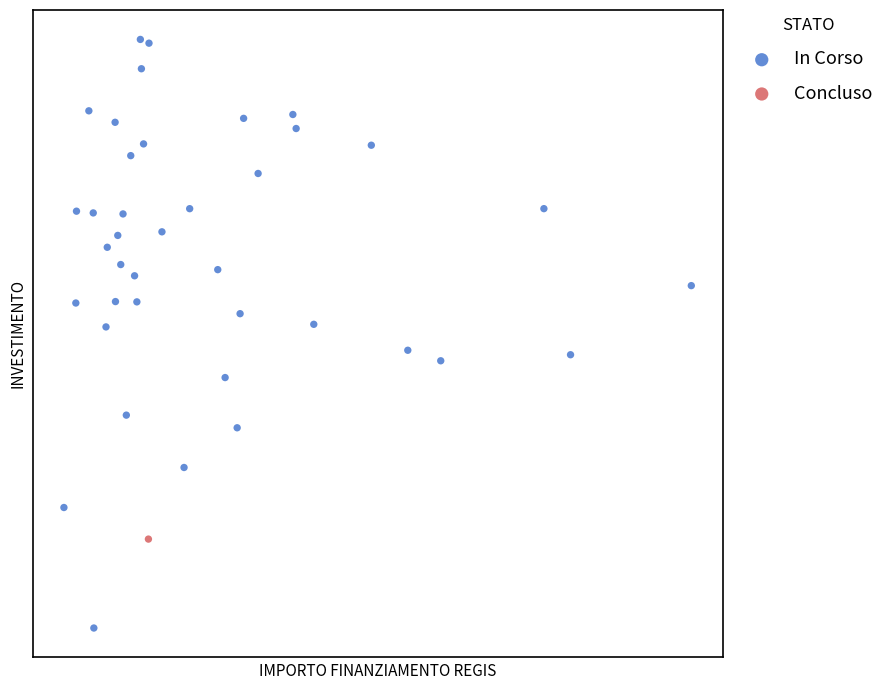

What are all the series names shown in the legend?

In Corso, Concluso